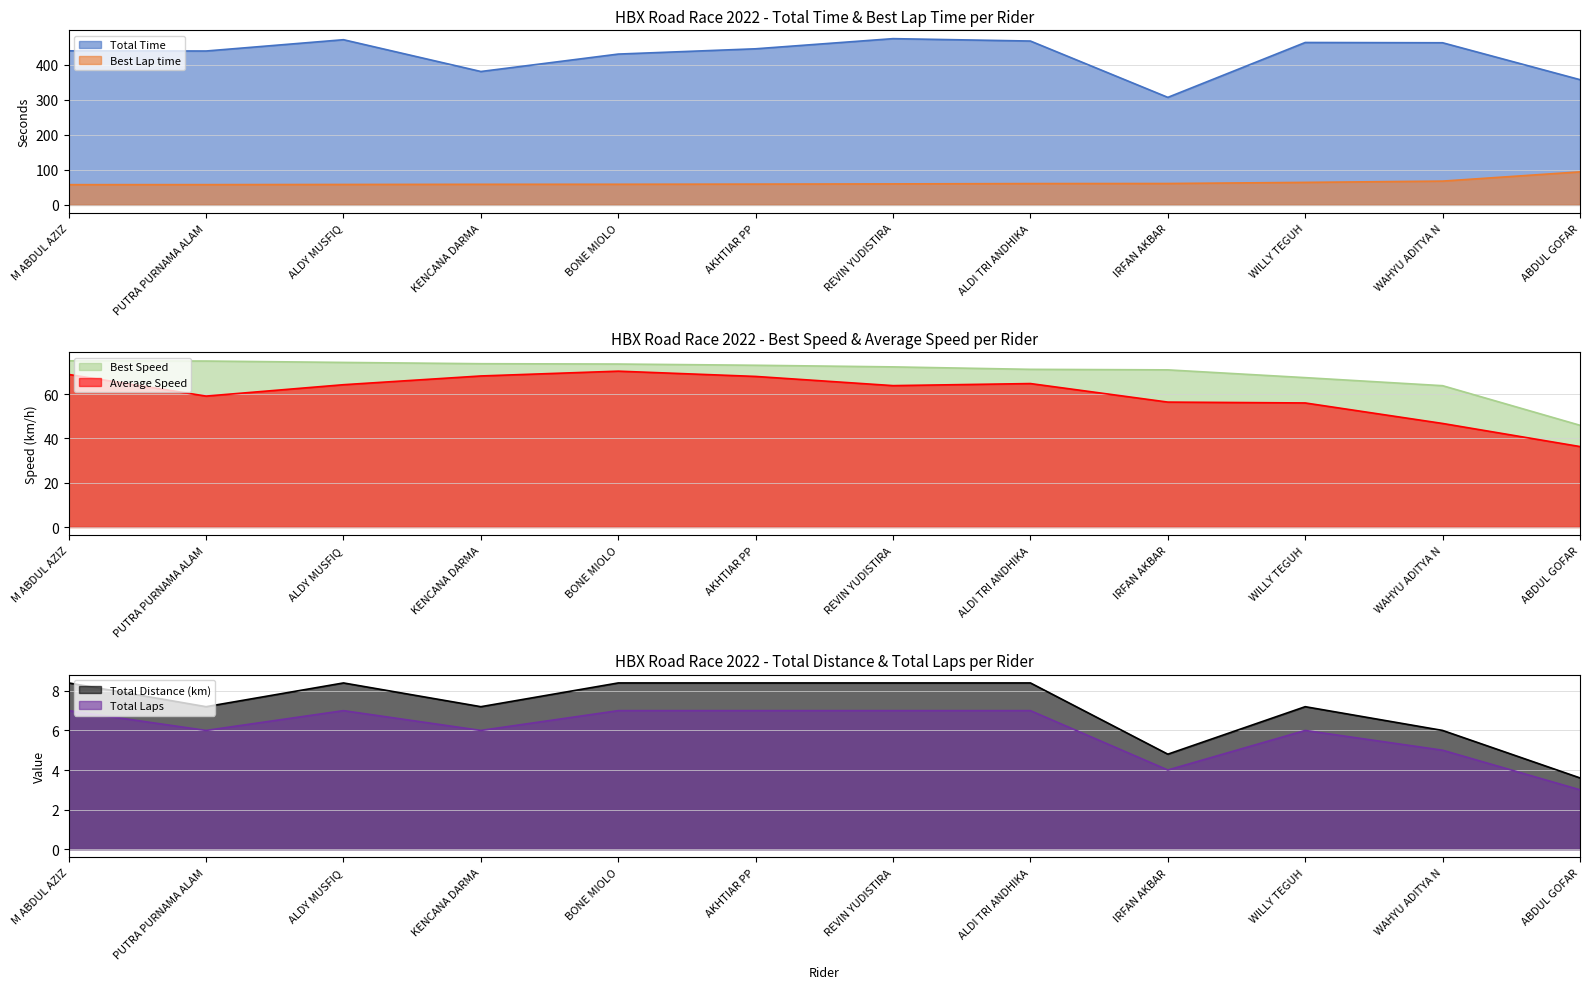

Is the value of Best Lap time at KENCANA DARMA greater than the value of Average Speed at ABDUL GOFAR?

Yes